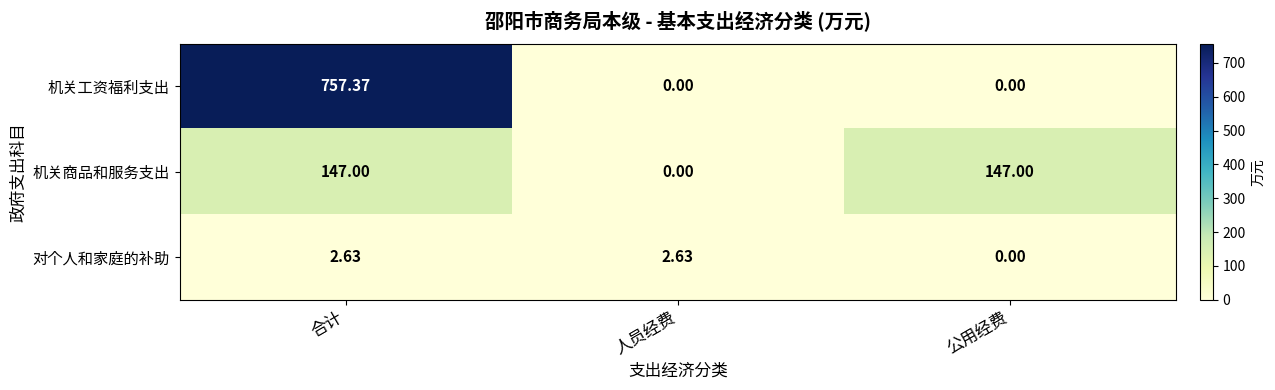

Between 公用经费 and 合计, which is larger?

合计